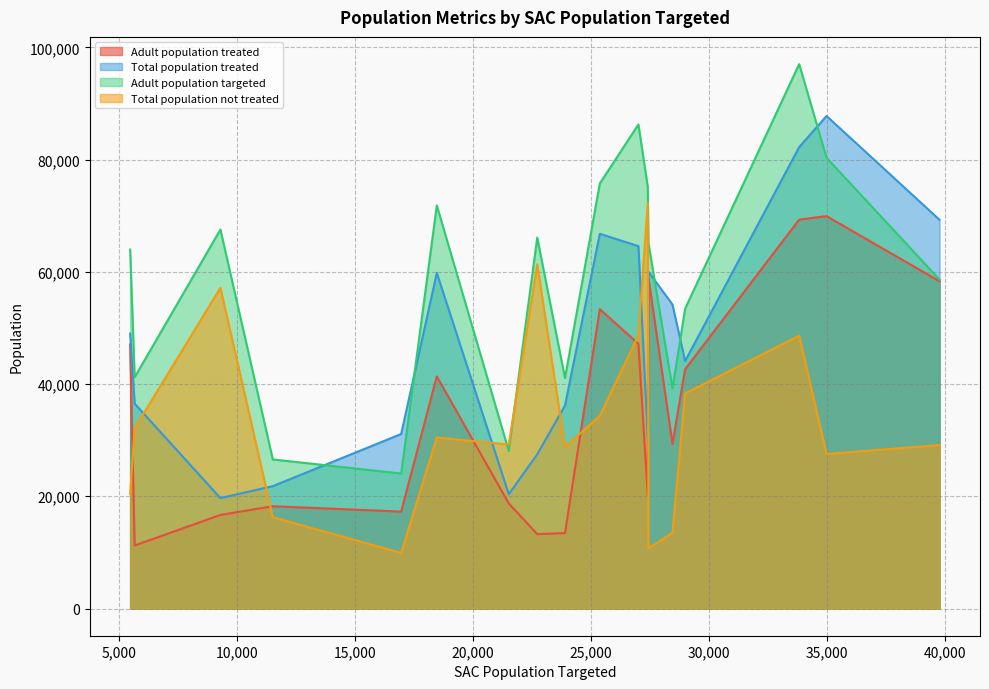

What is the value of the Total population treated point at the 16th from the left?

82221